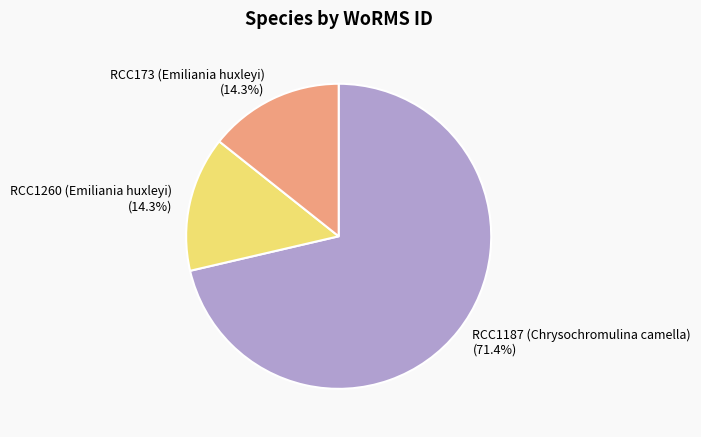

Is RCC1260 (Emiliania huxleyi) the majority of the pie?

No